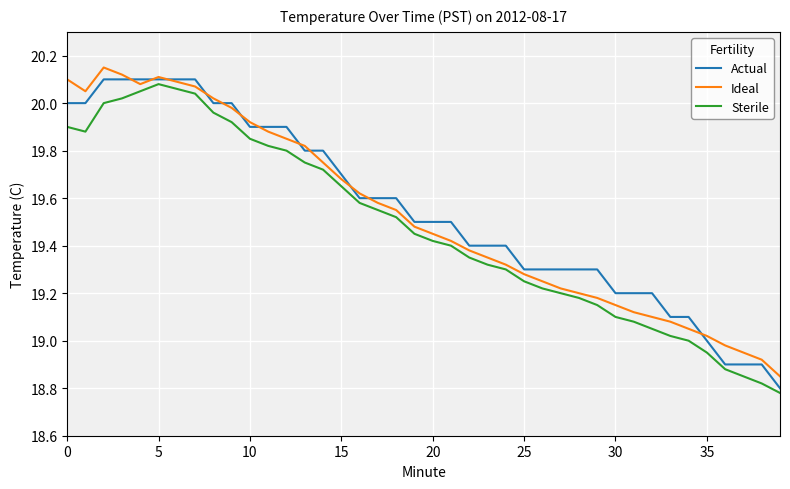

How many intersections are there between Ideal and Actual?

12